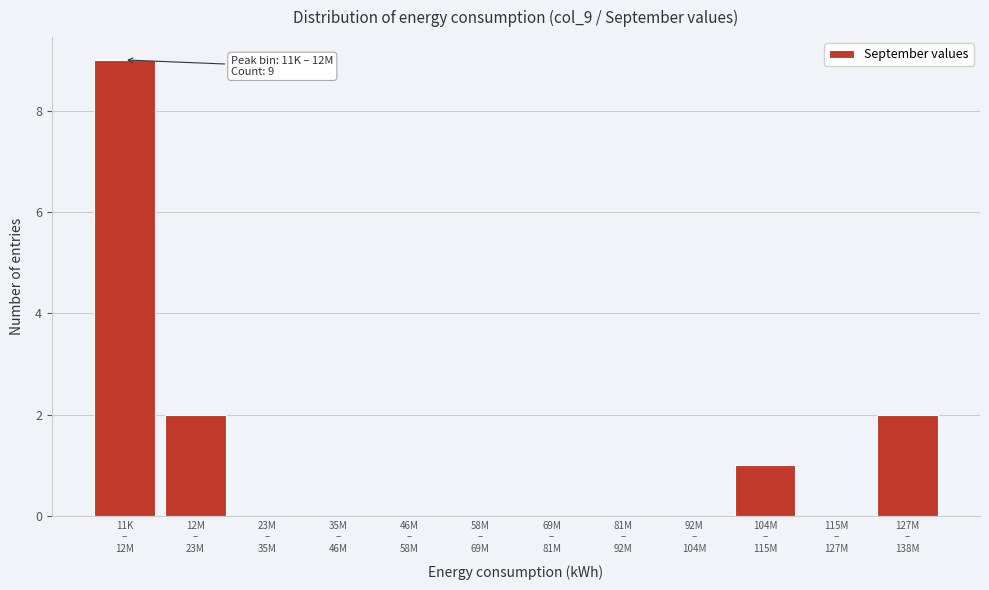

What is the sum of all values?

14